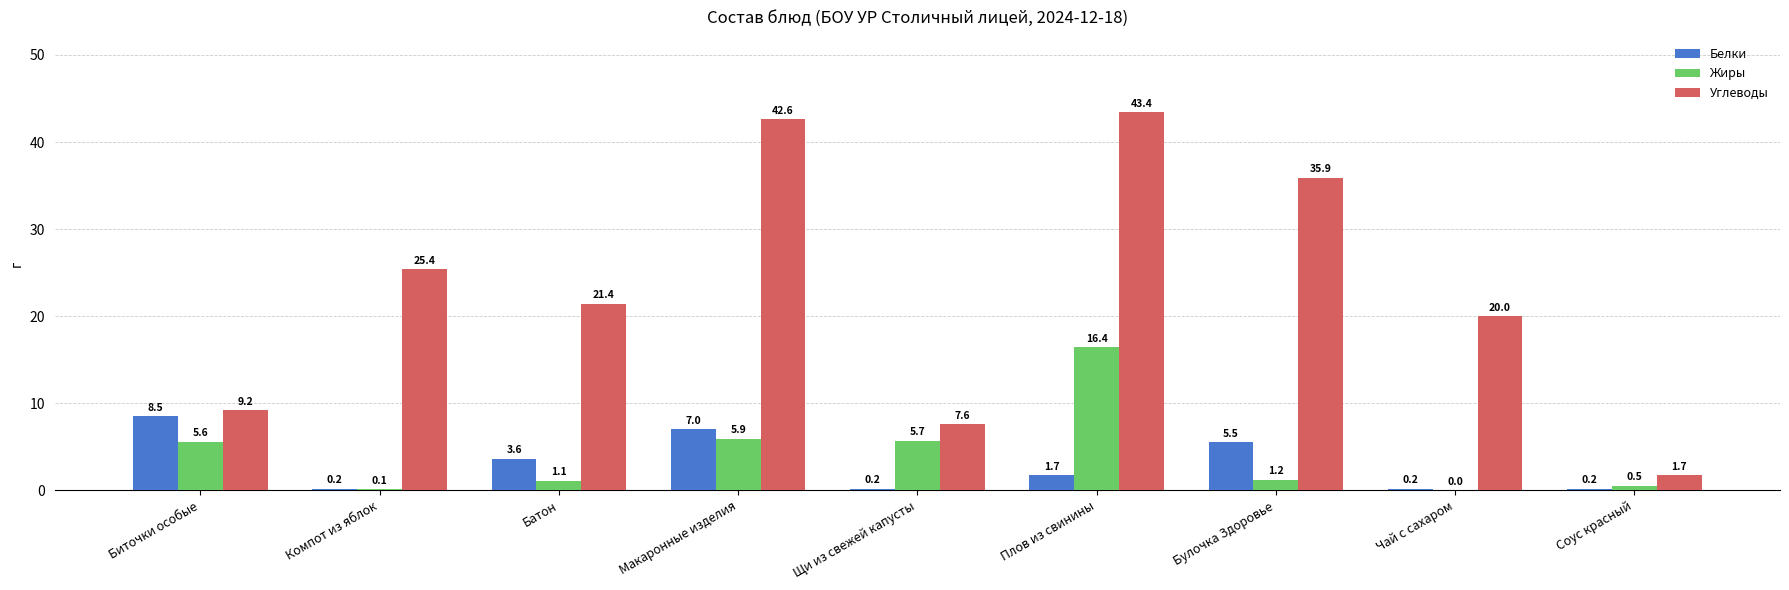

Reading left to right, transcribe all the data shown in this chart.

Белки: Биточки особые=8.5	Компот из яблок=0.2	Батон=3.6	Макаронные изделия=7.0	Щи из свежей капусты=0.2	Плов из свинины=1.7	Булочка Здоровье=5.5	Чай с сахаром=0.2	Соус красный=0.2
Жиры: Биточки особые=5.6	Компот из яблок=0.1	Батон=1.1	Макаронные изделия=5.9	Щи из свежей капусты=5.7	Плов из свинины=16.4	Булочка Здоровье=1.2	Чай с сахаром=0.0	Соус красный=0.5
Углеводы: Биточки особые=9.2	Компот из яблок=25.4	Батон=21.4	Макаронные изделия=42.6	Щи из свежей капусты=7.6	Плов из свинины=43.4	Булочка Здоровье=35.9	Чай с сахаром=20.0	Соус красный=1.7